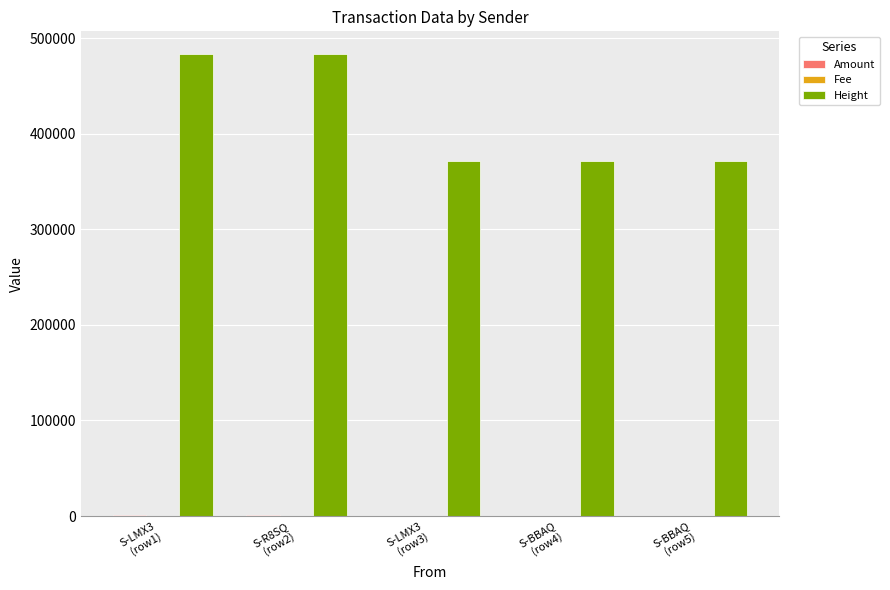

Does the chart contain stacked bars?

No